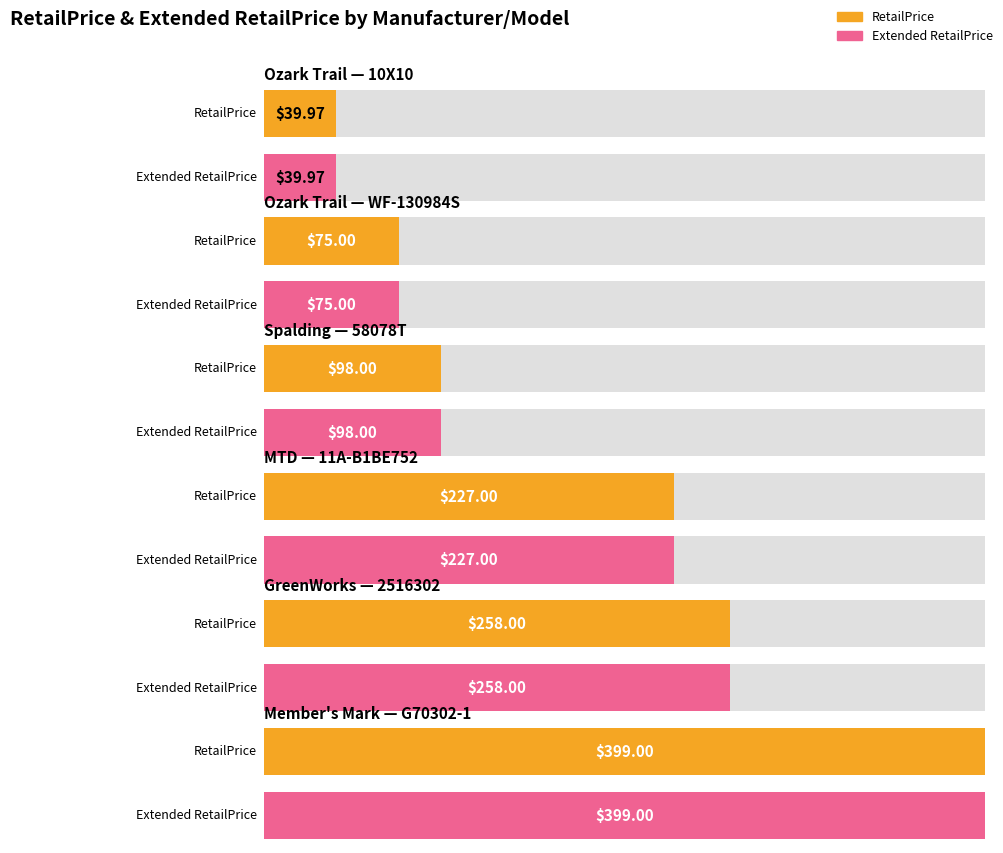

What is the average value of the RetailPrice series?

182.8